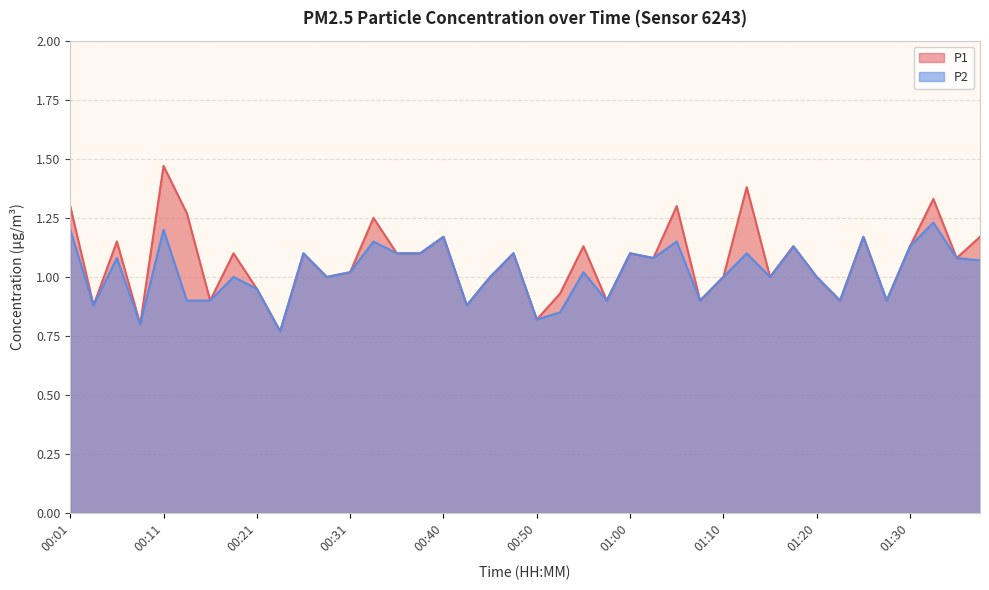

What value does the P2 series have at 00:08?

0.8